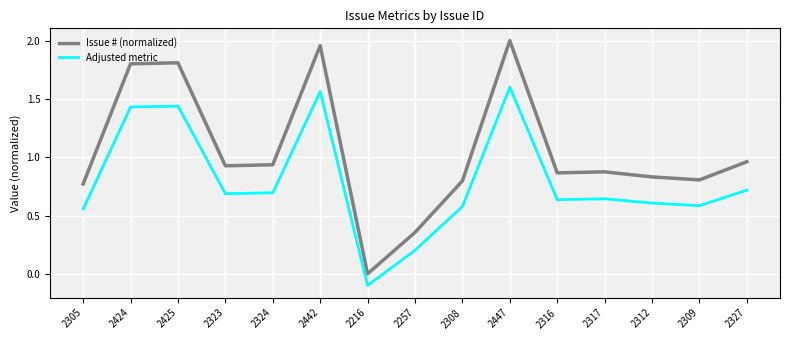

At 2309, list the series in order from largest to smallest.

Issue # (normalized), Adjusted metric